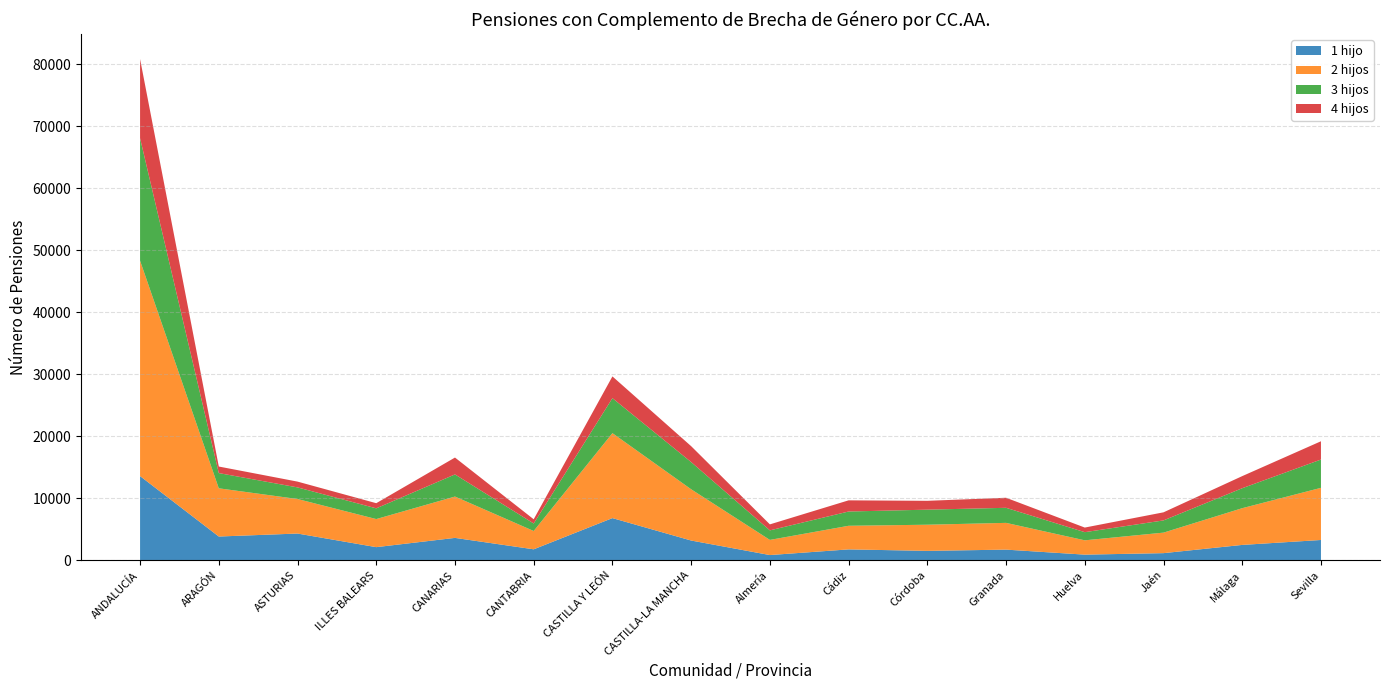

Reading right to left, transcribe all the data shown in this chart.

Nº: Sevilla=19196	Málaga=13572	Jaén=7728	Huelva=5270	Granada=10079	Córdoba=9585	Cádiz=9662	Almería=5784	CASTILLA-LA MANCHA=18405	CASTILLA Y LEÓN=29662	CANTABRIA=6608	CANARIAS=16568	ILLES BALEARS=9202	ASTURIAS=12686	ARAGÓN=15119	ANDALUCÍA=80876
1 hijo: Sevilla=3266	Málaga=2469	Jaén=1142	Huelva=901	Granada=1710	Córdoba=1508	Cádiz=1748	Almería=833	CASTILLA-LA MANCHA=3178	CASTILLA Y LEÓN=6797	CANTABRIA=1761	CANARIAS=3603	ILLES BALEARS=2109	ASTURIAS=4305	ARAGÓN=3824	ANDALUCÍA=13577
2 hijos: Sevilla=8416	Málaga=5929	Jaén=3310	Huelva=2310	Granada=4318	Córdoba=4221	Cádiz=3810	Almería=2445	CASTILLA-LA MANCHA=8271	CASTILLA Y LEÓN=13709	CANTABRIA=2956	CANARIAS=6671	ILLES BALEARS=4533	ASTURIAS=5573	ARAGÓN=7781	ANDALUCÍA=34759
3 hijos: Sevilla=4565	Málaga=3220	Jaén=1971	Huelva=1314	Granada=2430	Córdoba=2430	Cádiz=2302	Almería=1538	CASTILLA-LA MANCHA=4388	CASTILLA Y LEÓN=5645	CANTABRIA=1210	CANARIAS=3572	ILLES BALEARS=1729	ASTURIAS=1873	ARAGÓN=2456	ANDALUCÍA=19770
4 hijos: Sevilla=2949	Málaga=1954	Jaén=1305	Huelva=745	Granada=1621	Córdoba=1426	Cádiz=1802	Almería=968	CASTILLA-LA MANCHA=2568	CASTILLA Y LEÓN=3511	CANTABRIA=681	CANARIAS=2722	ILLES BALEARS=831	ASTURIAS=935	ARAGÓN=1058	ANDALUCÍA=12770